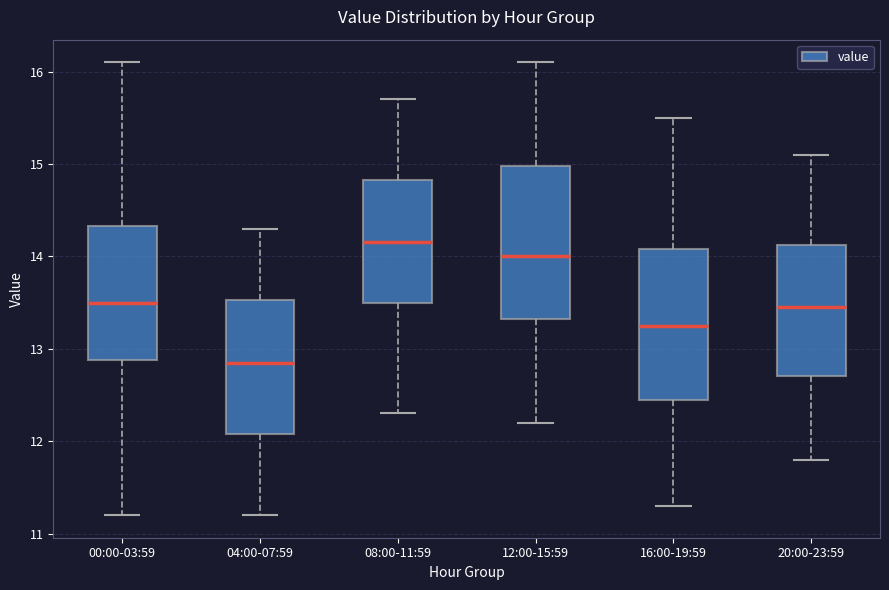

Which box's median line is the lowest?

04:00-07:59